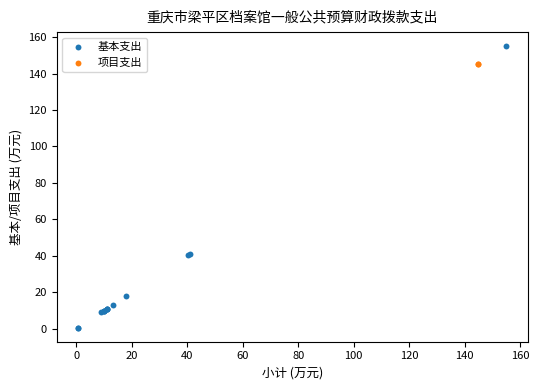

What are all the series names shown in the legend?

基本支出, 项目支出